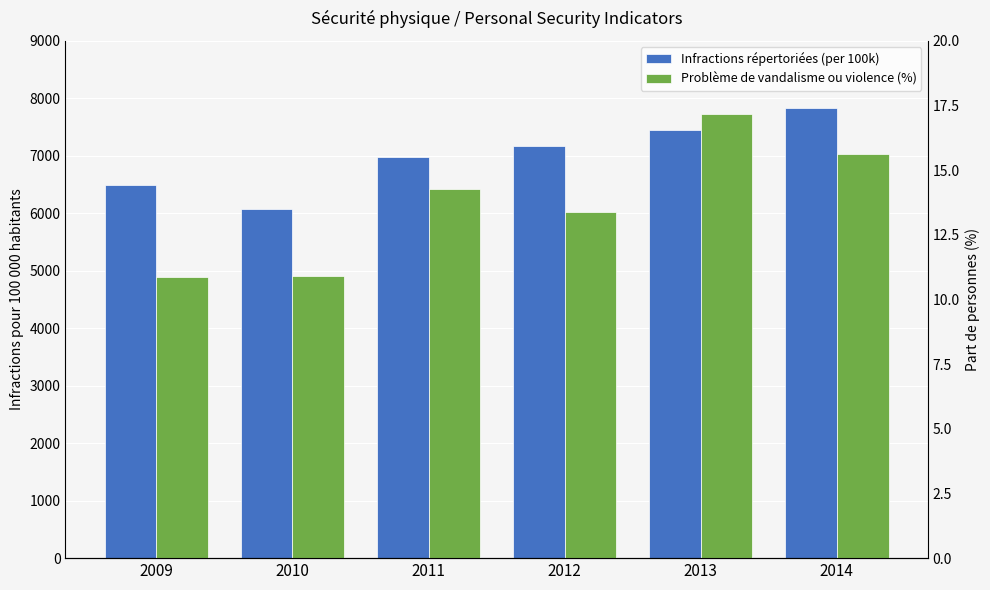

At which category is the sum across all series the highest?

2014